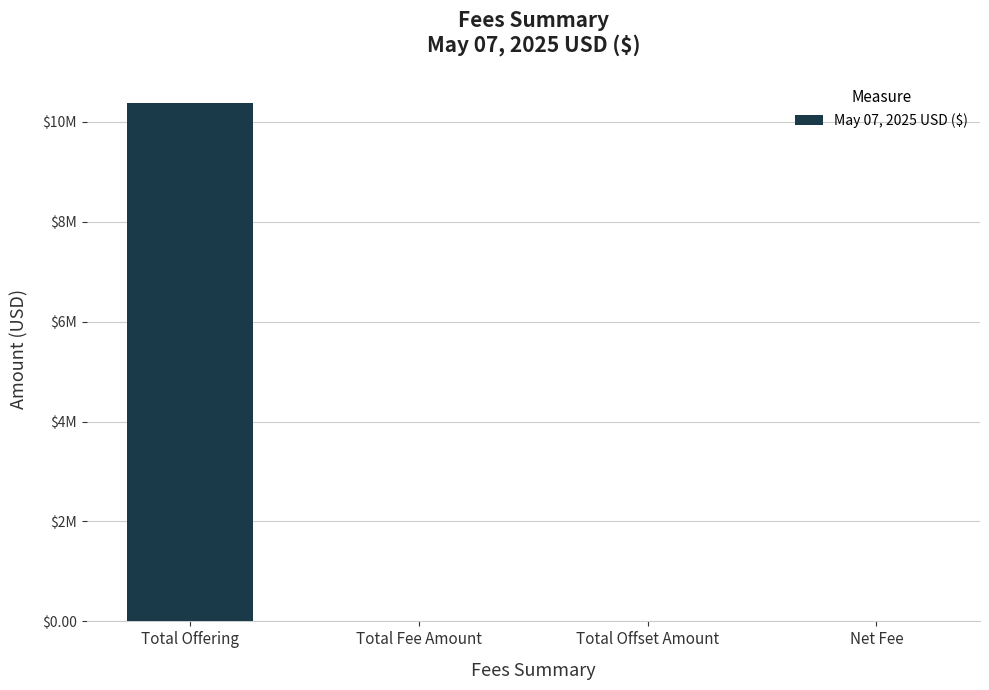

What is the average value?

2595794.6